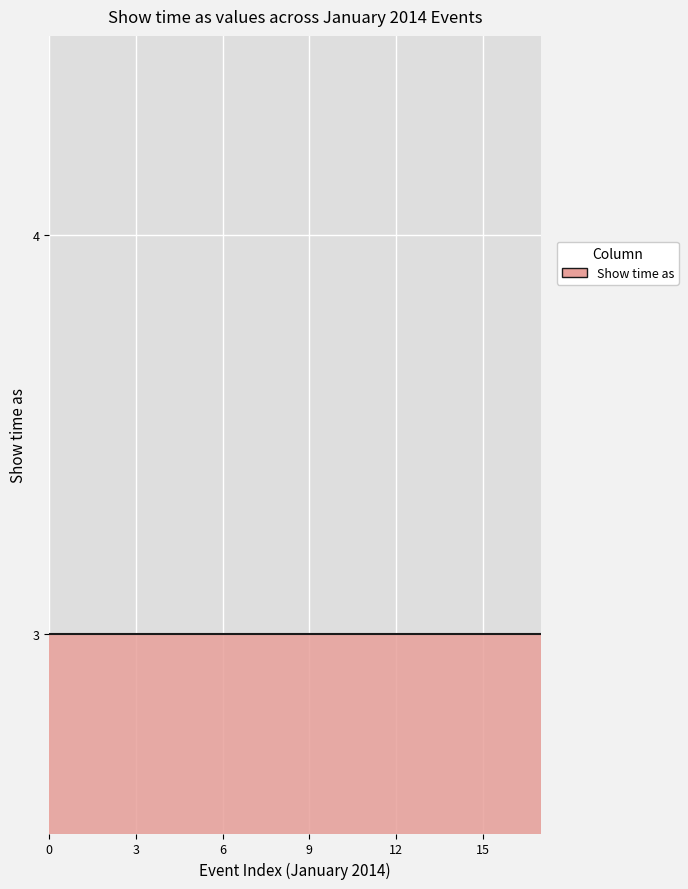

The value at Rosh Chodesh Sh'vat is 3. True or false?

True